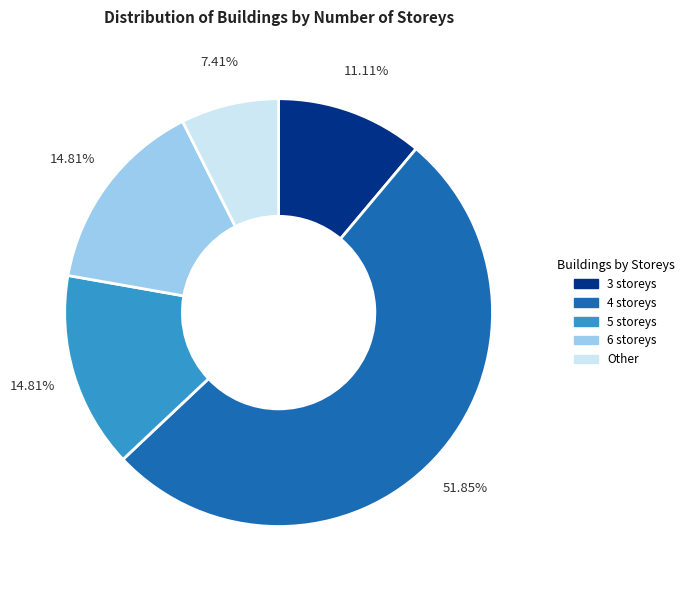

What is the smallest slice in the pie chart?

Other